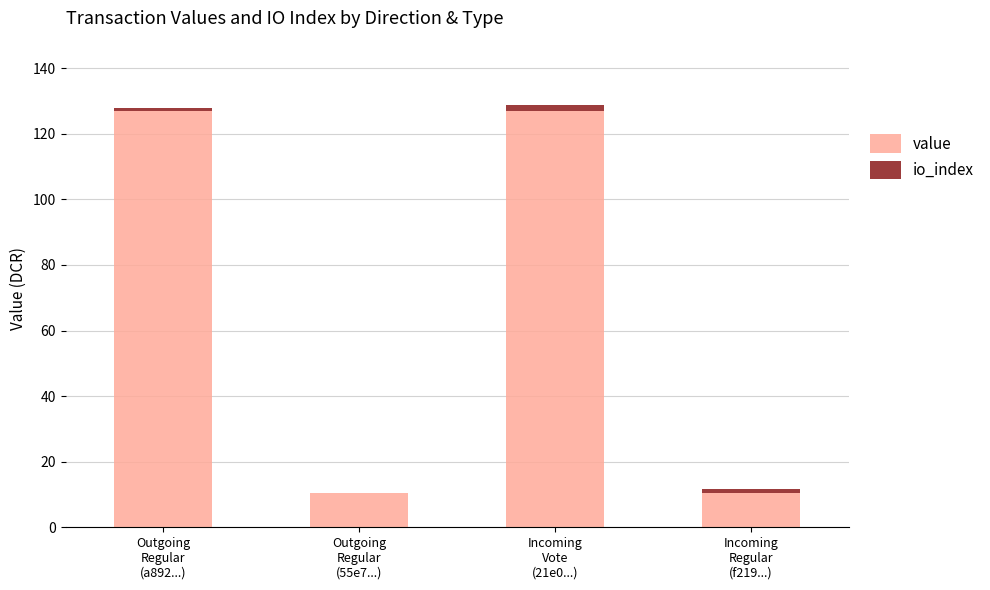

How many distinct data groups are displayed?

2